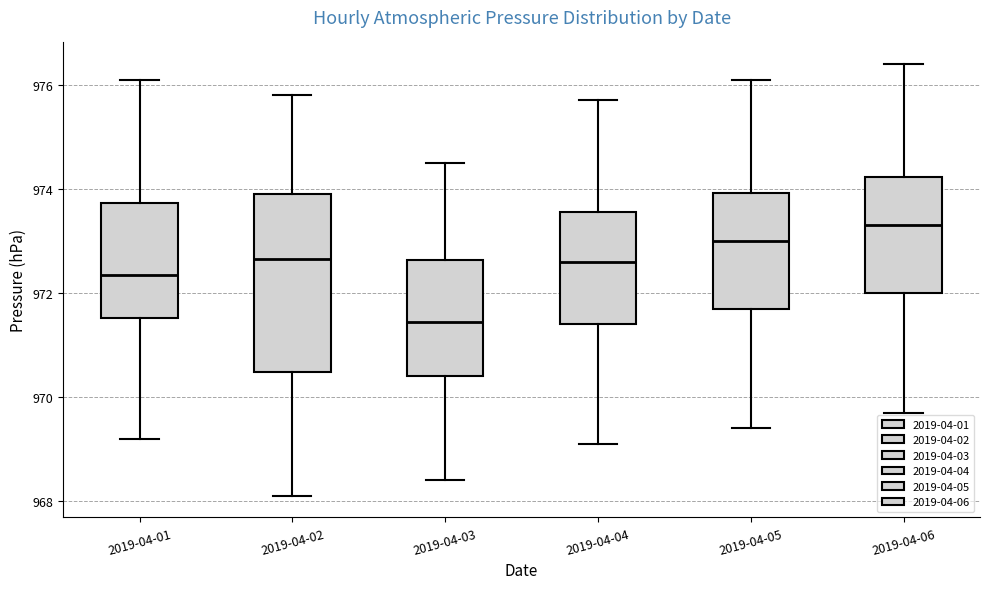

Which box is the tallest, from its lower edge to its upper edge?

2019-04-02